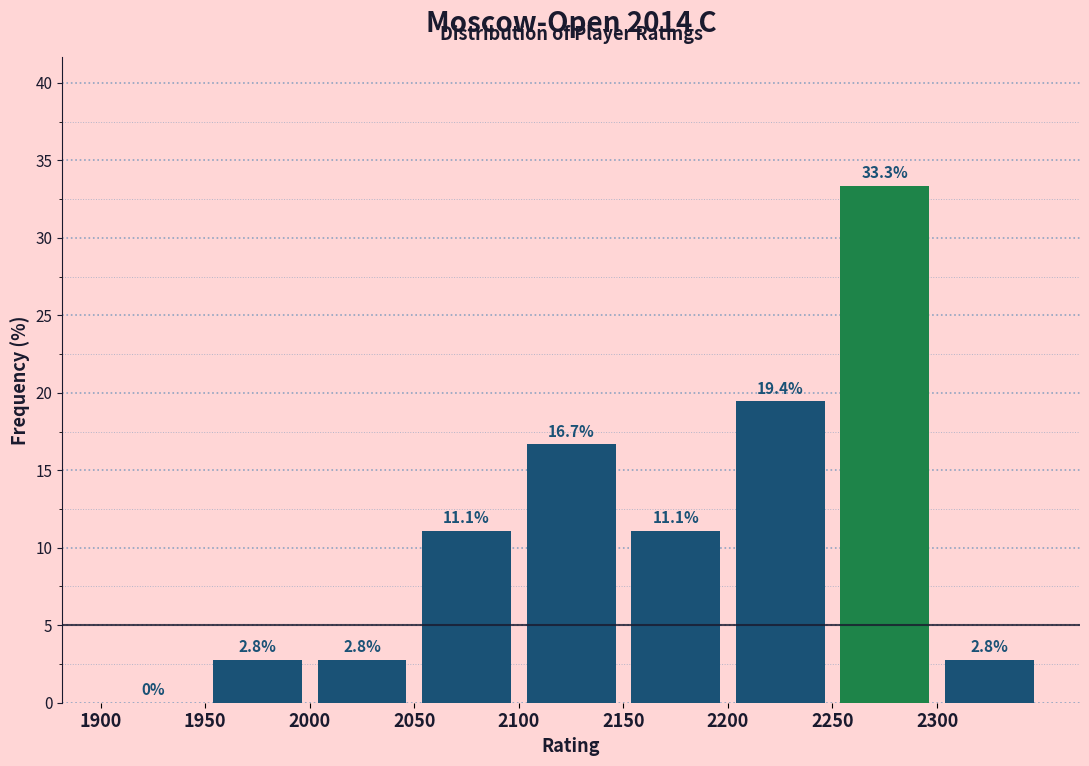

Reading left to right, list every bar in this chart as the range it spans on the x-axis followed by its height.

1900 to 1950: 0.0
1950 to 2000: 2.8
2000 to 2050: 2.8
2050 to 2100: 11.1
2100 to 2150: 16.7
2150 to 2200: 11.1
2200 to 2250: 19.4
2250 to 2300: 33.3
2300 to 2350: 2.8